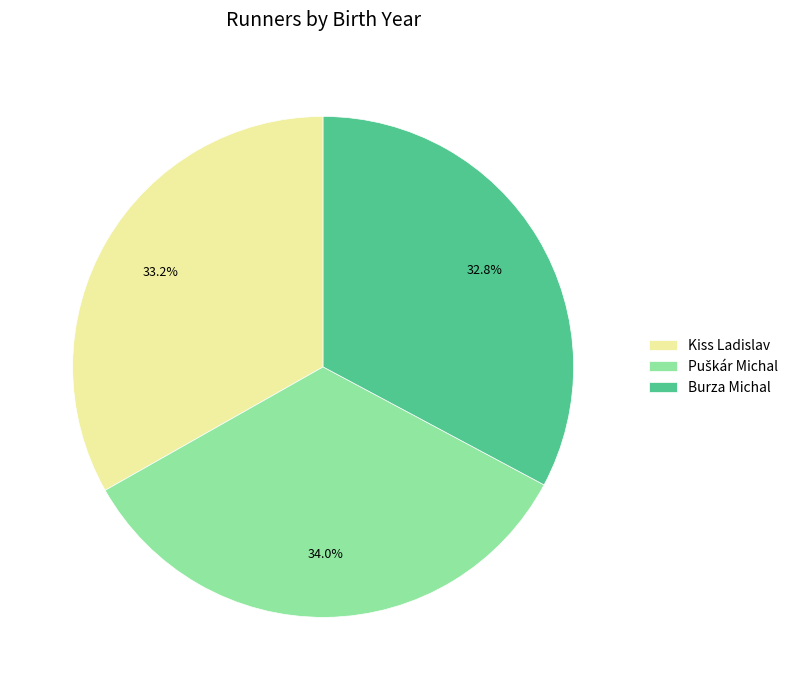

True or false: Burza Michal accounts for 33% of the total.

True